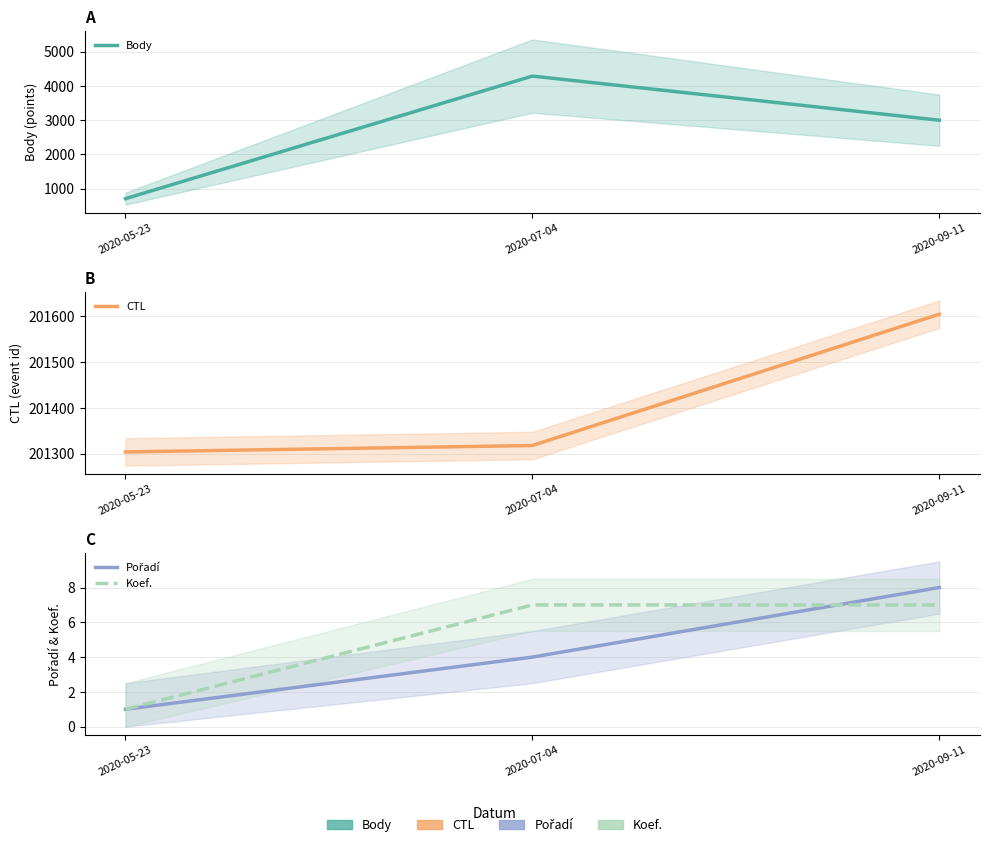

What is the label of the 2nd point from the right?

2020-07-04